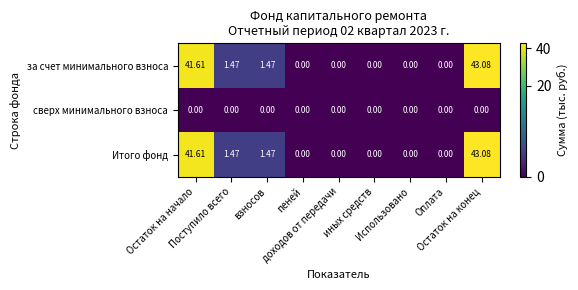

Reading left to right, what are all the values shown in this chart?

за счет минимального взноса: Остаток на начало=41.6	Поступило всего=1.5	взносов=1.5	пеней=0.0	доходов от передачи=0.0	иных средств=0.0	Использовано=0.0	Оплата=0.0	Остаток на конец=43.1
сверх минимального взноса: Остаток на начало=0.0	Поступило всего=0.0	взносов=0.0	пеней=0.0	доходов от передачи=0.0	иных средств=0.0	Использовано=0.0	Оплата=0.0	Остаток на конец=0.0
Итого фонд: Остаток на начало=41.6	Поступило всего=1.5	взносов=1.5	пеней=0.0	доходов от передачи=0.0	иных средств=0.0	Использовано=0.0	Оплата=0.0	Остаток на конец=43.1